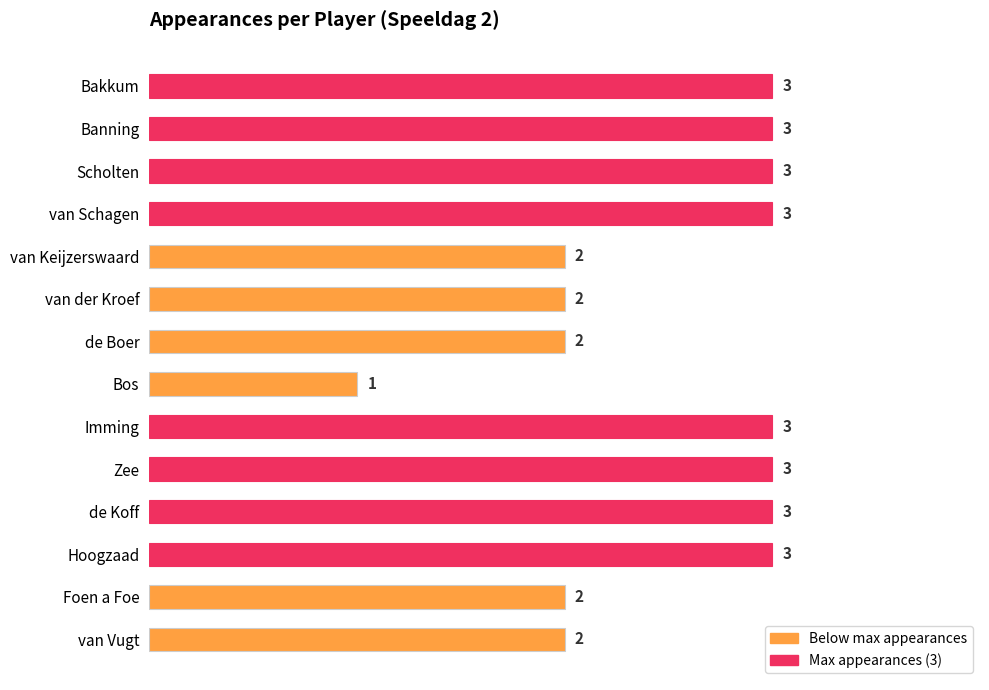

How many values are between 2 and 3?

13